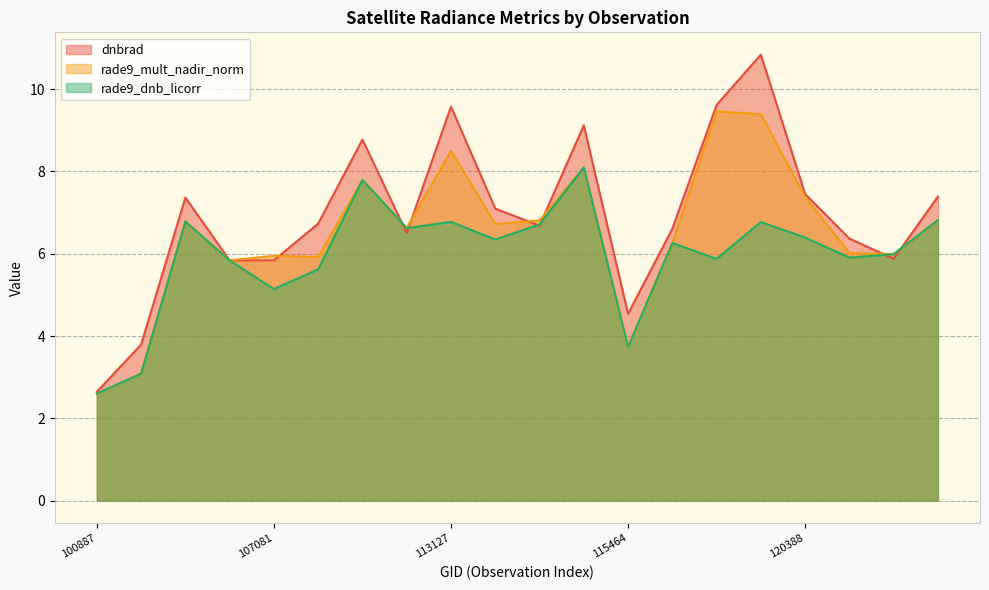

List the series in order of their peak value, lowest first.

rade9_dnb_licorr, rade9_mult_nadir_norm, dnbrad